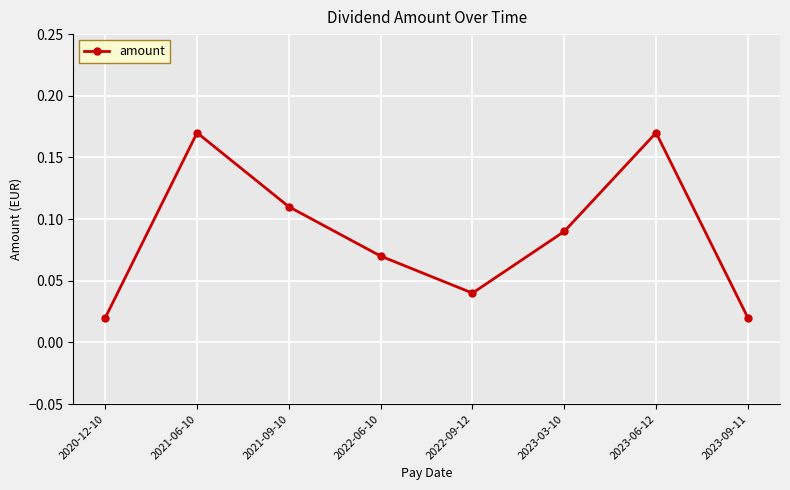

Where is the first local minimum?

2022-09-12